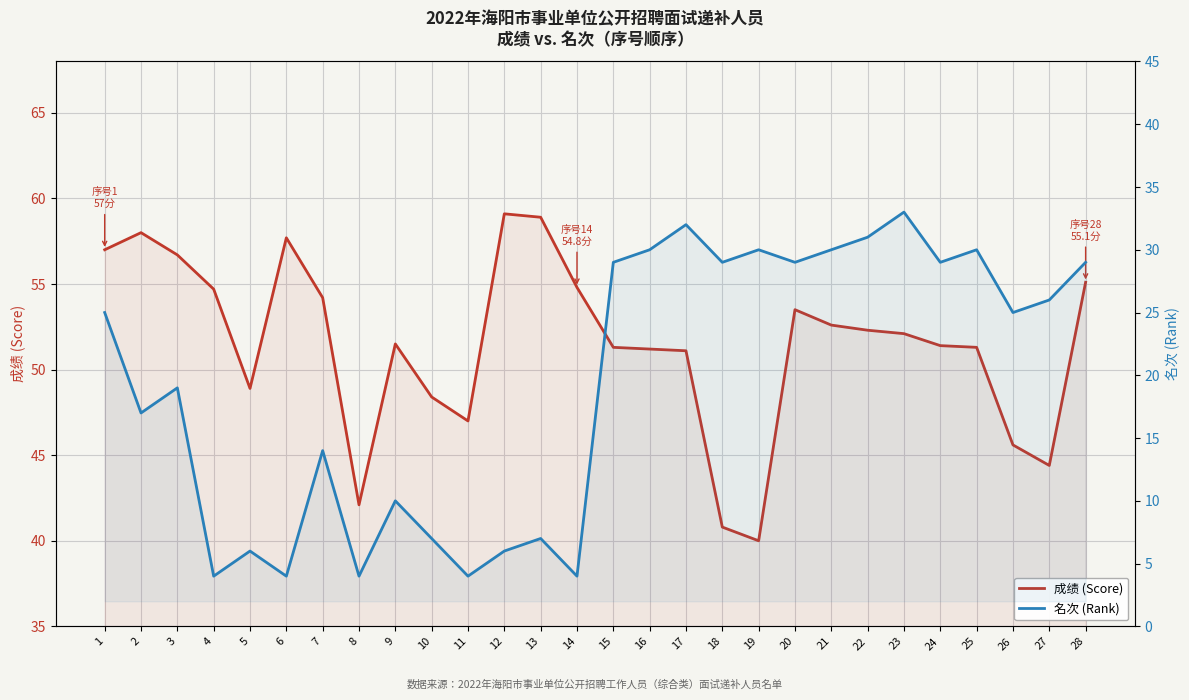

The 名次 (Rank) series shows 19.0 at 3. True or false?

True